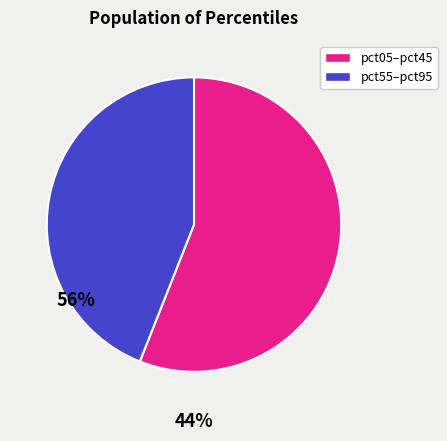

The pct55–pct95 slice represents 35% of the pie. True or false?

False